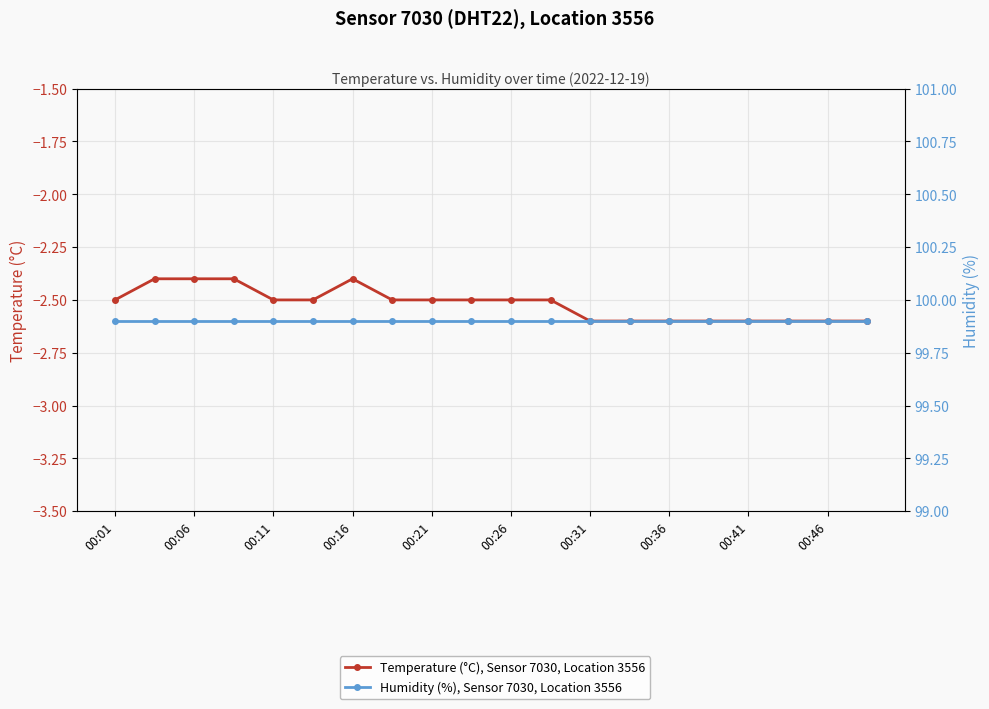

What is the average value of the Temperature (°C), Sensor 7030, Location 3556 series?

-2.5